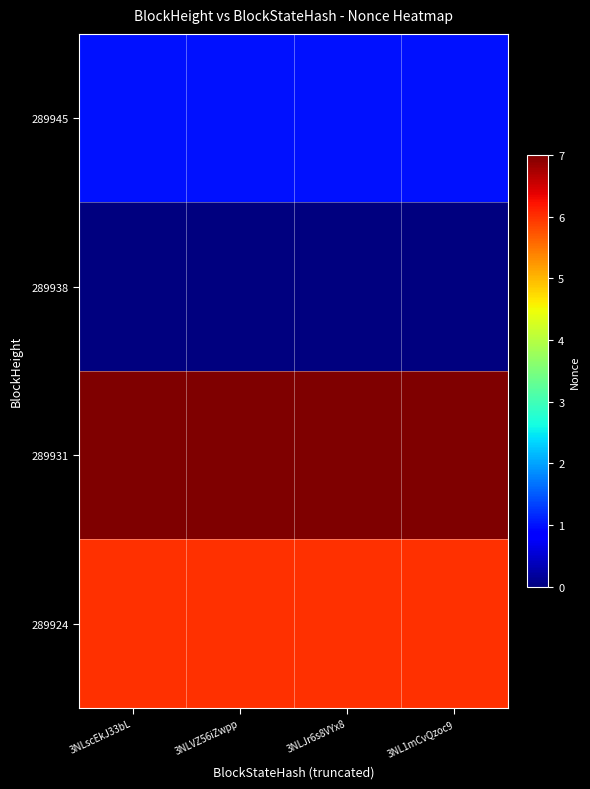

Which has a higher value, 3NL1mCvQzoc9 or 3NLJr6s8VYx8?

3NL1mCvQzoc9